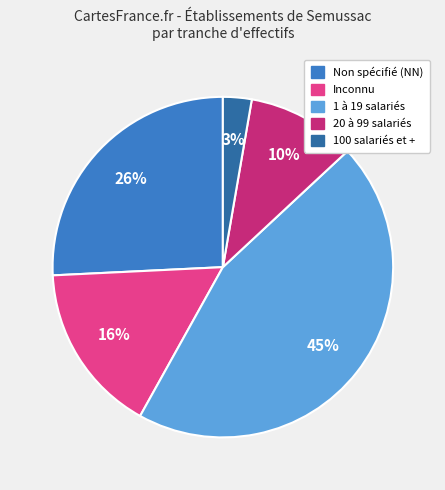

Is there a majority slice in this chart?

No